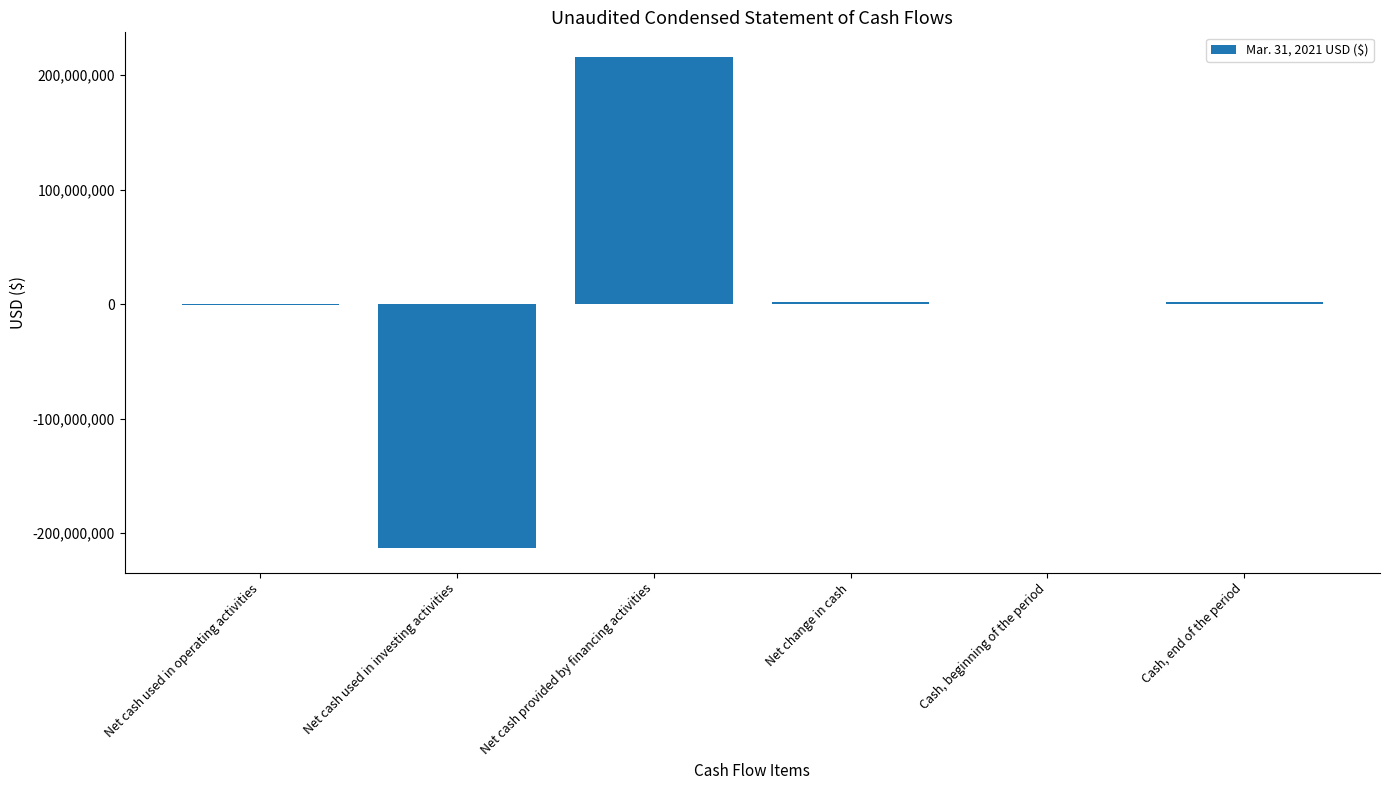

Count the number of data series in this chart.

1